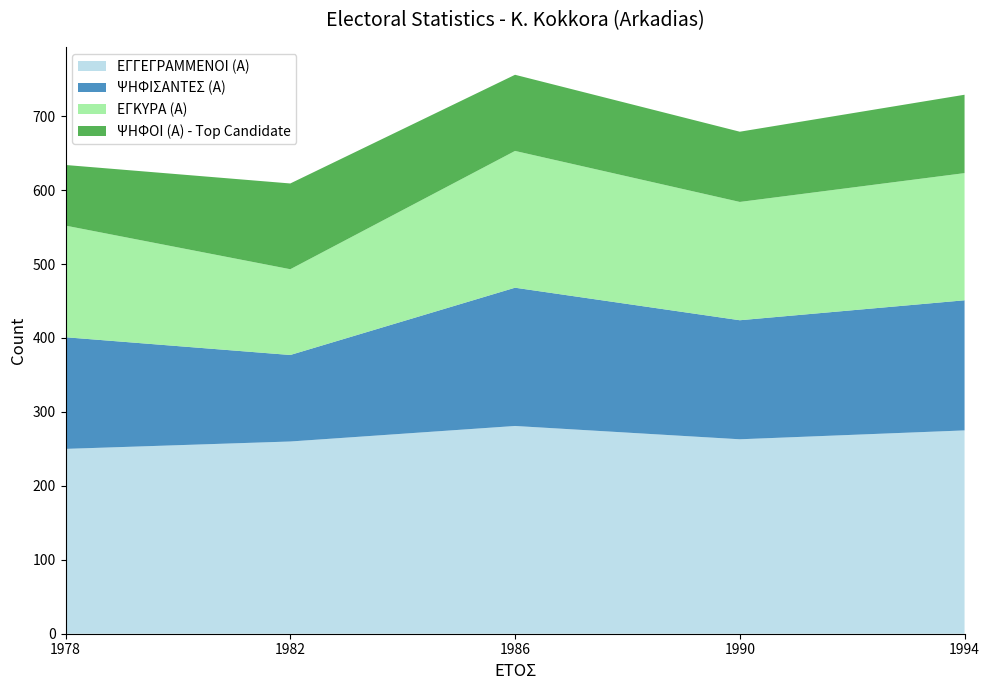

Reading left to right, list all the values displayed in this chart.

ΕΓΓΕΓΡΑΜΜΕΝΟΙ (Α): 250	260	281	263	275
ΨΗΦΙΣΑΝΤΕΣ (Α): 151	117	187	161	176
ΕΓΚΥΡΑ (Α): 151	116	185	160	172
ΨΗΦΟΙ (Α) - Top Candidate: 82	116	103	95	106